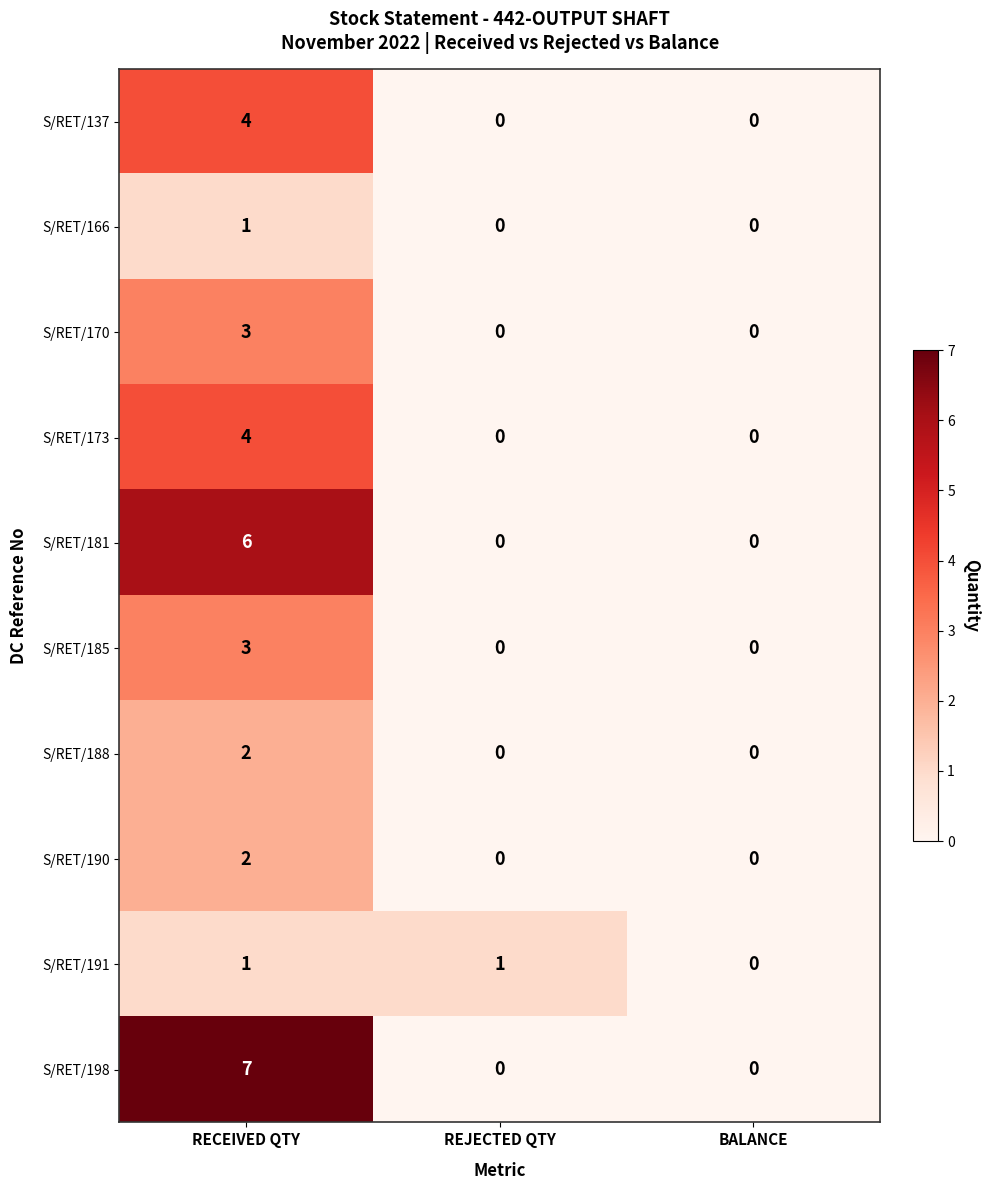

Which series changed the most between RECEIVED QTY and REJECTED QTY?

S/RET/198